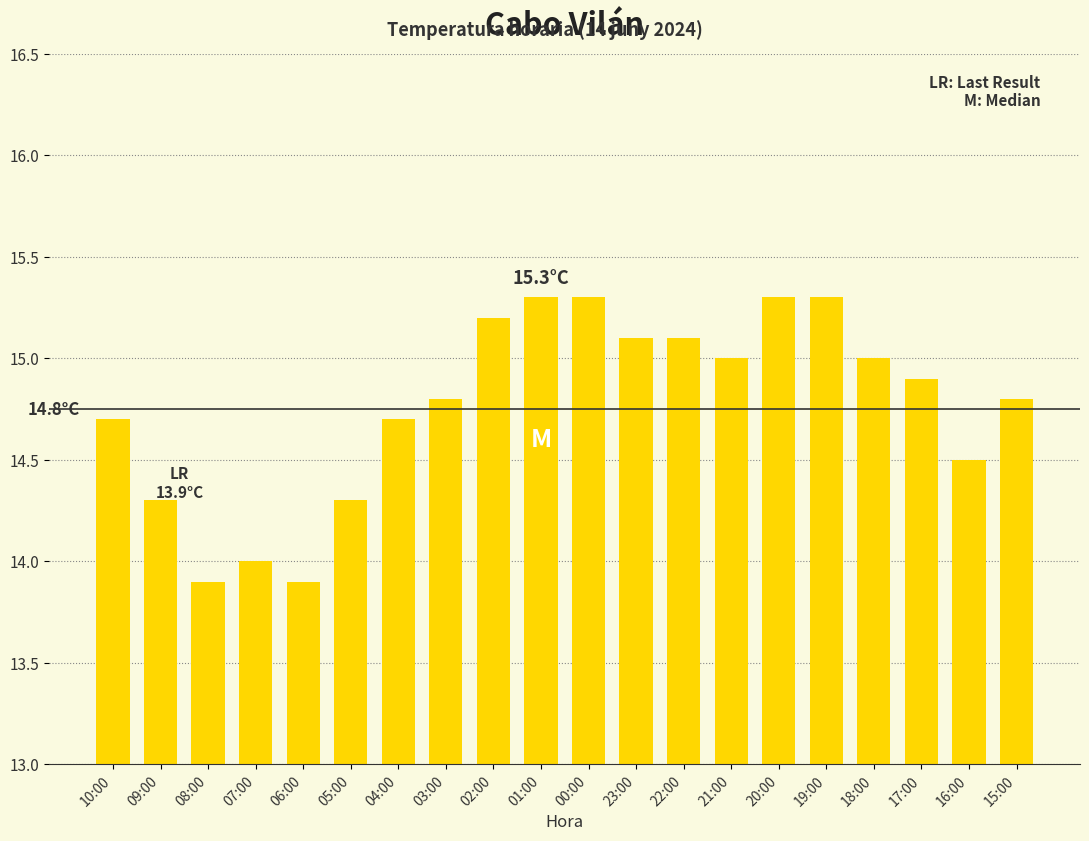

Read the value at 17:00.

14.9